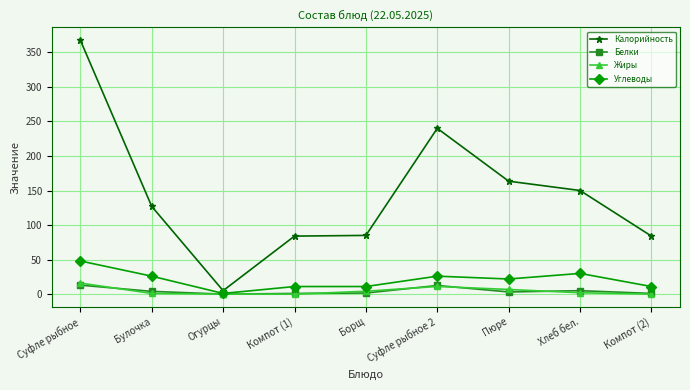

Where is Калорийность nearest to the value 186?

Пюре